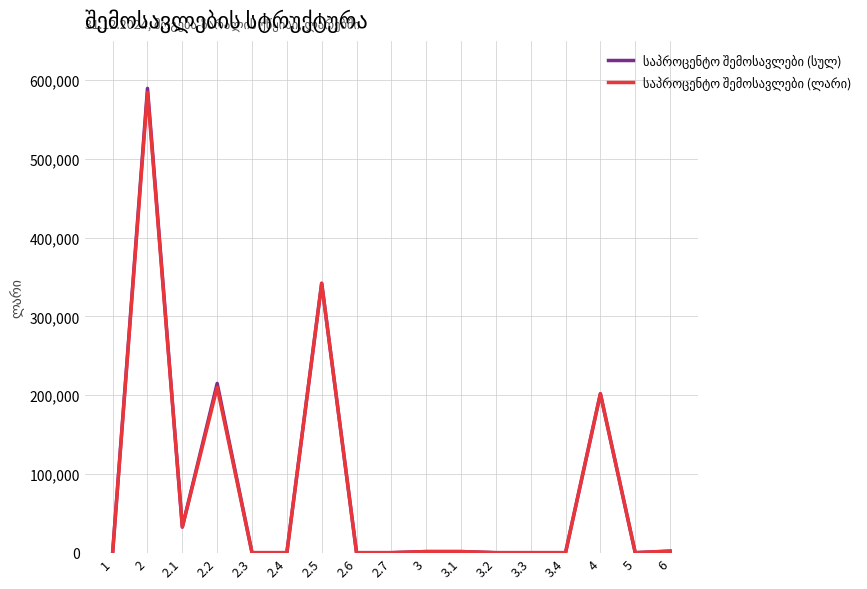

True or false: საპროცენტო შემოსავლები (სულ) and საპროცენტო შემოსავლები (ლარი) intersect in this chart.

False